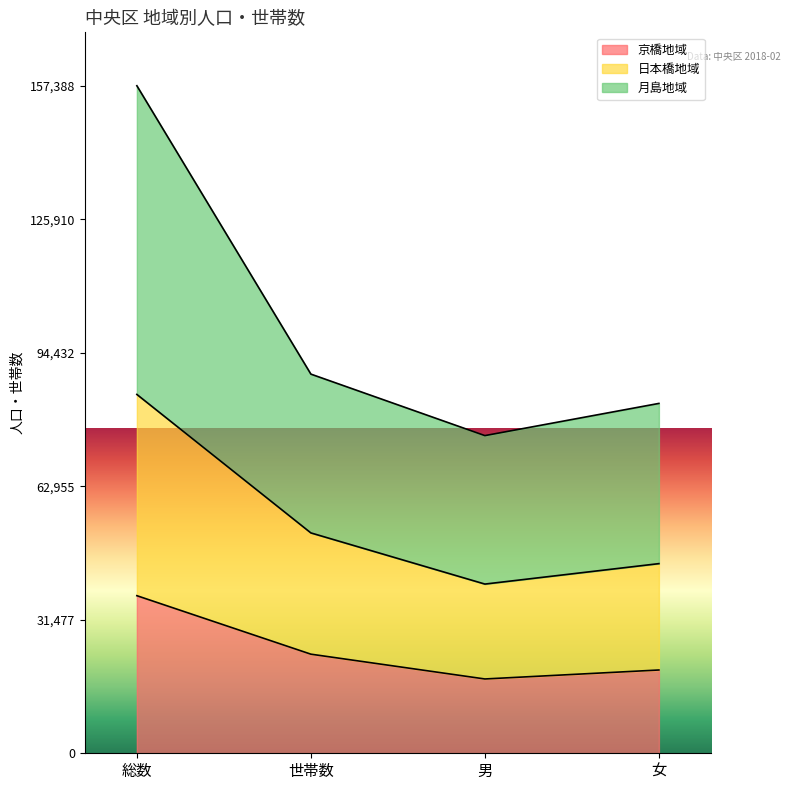

True or false: 京橋地域 and 日本橋地域 intersect in this chart.

False